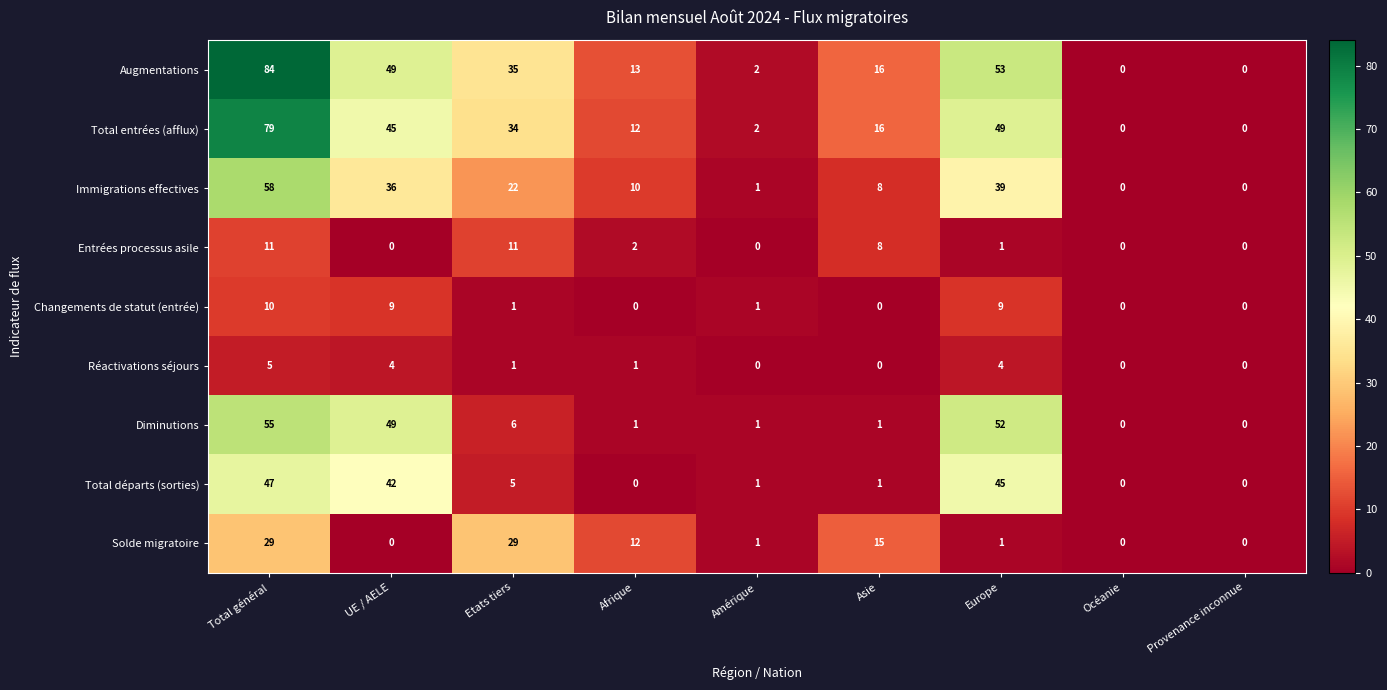

What is the average value of the Augmentations series?

28